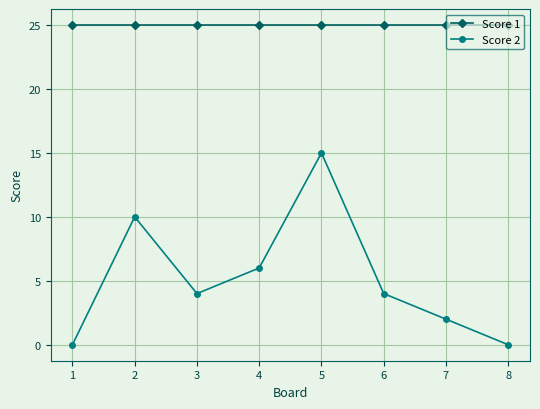

What is the lowest value of the Score 1 series?

25